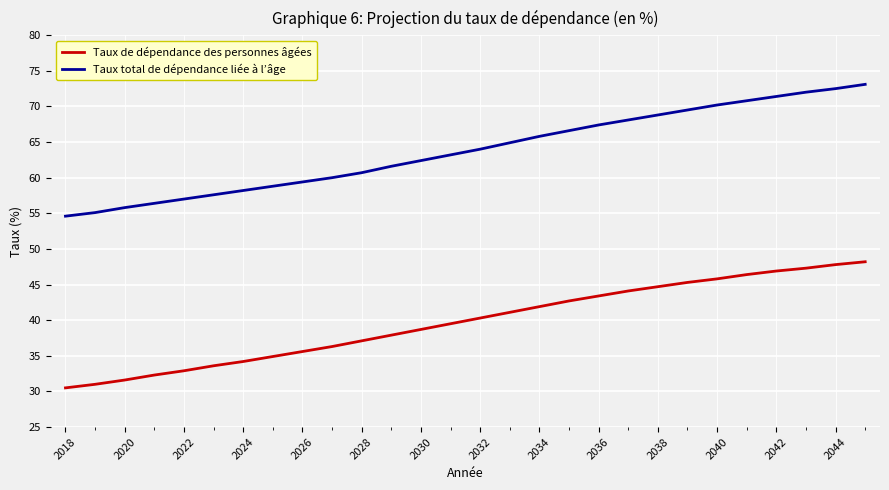

List the series in order of their peak value, lowest first.

Taux de dépendance des personnes âgées, Taux total de dépendance liée à l’âge